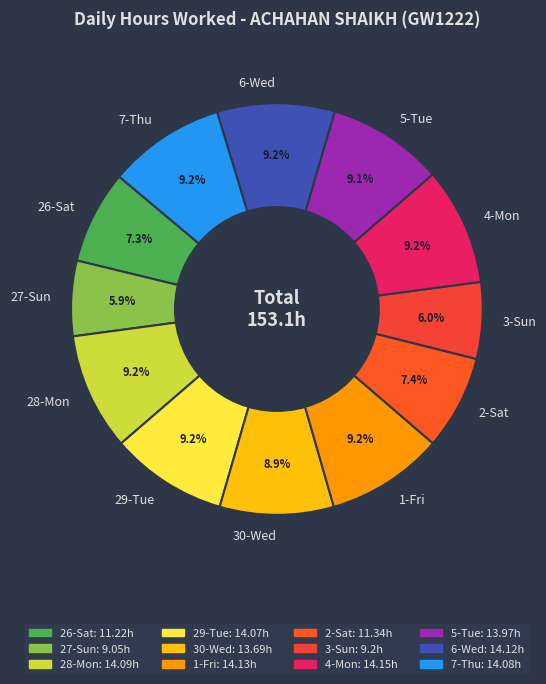

What portion of the pie excludes 26-Sat?

92.7%